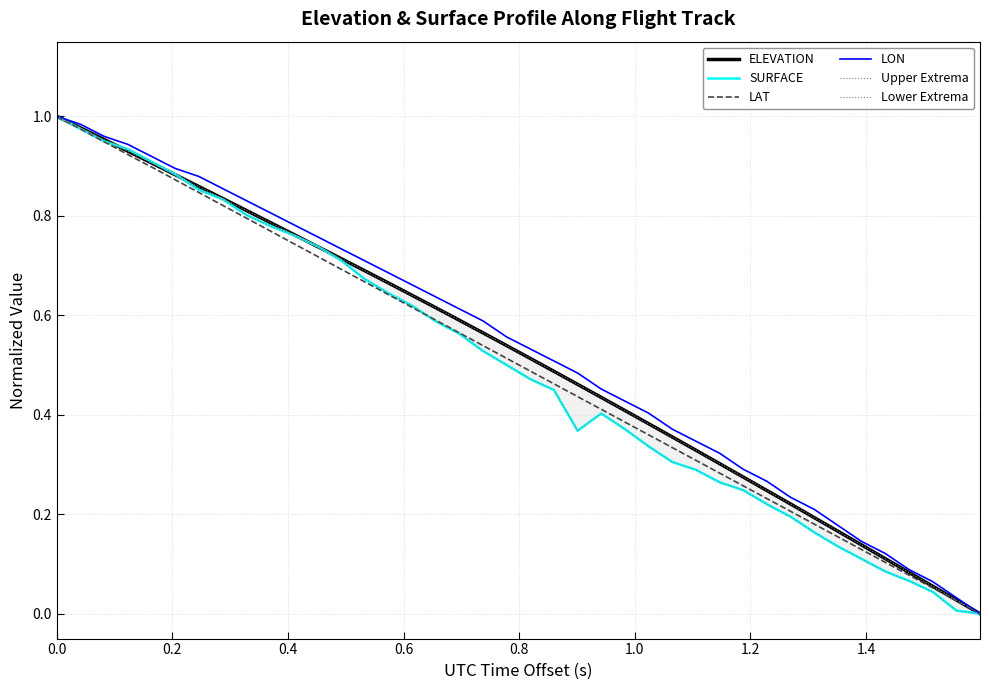

Reading left to right, what are all the values shown in this chart?

ELEVATION: 1.0	1.0	1.0	0.9	0.9	0.9	0.9	0.8	0.8	0.8	0.8	0.7	0.7	0.7	0.7	0.6	0.6	0.6	0.6	0.5	0.5	0.5	0.5	0.4	0.4	0.4	0.4	0.3	0.3	0.3	0.2	0.2	0.2	0.2	0.1	0.1	0.1	0.1	0.0	0.0
SURFACE: 1.0	1.0	0.9	0.9	0.9	0.9	0.9	0.8	0.8	0.8	0.8	0.7	0.7	0.7	0.6	0.6	0.6	0.6	0.5	0.5	0.5	0.4	0.4	0.4	0.4	0.3	0.3	0.3	0.3	0.2	0.2	0.2	0.2	0.1	0.1	0.1	0.1	0.0	0.0	0.0
LAT: 1.0	1.0	0.9	0.9	0.9	0.9	0.8	0.8	0.8	0.8	0.7	0.7	0.7	0.7	0.6	0.6	0.6	0.6	0.5	0.5	0.5	0.5	0.4	0.4	0.4	0.4	0.3	0.3	0.3	0.3	0.2	0.2	0.2	0.2	0.1	0.1	0.1	0.1	0.0	0.0
LON: 1.0	1.0	1.0	0.9	0.9	0.9	0.9	0.9	0.8	0.8	0.8	0.8	0.7	0.7	0.7	0.7	0.6	0.6	0.6	0.6	0.5	0.5	0.5	0.5	0.4	0.4	0.4	0.3	0.3	0.3	0.3	0.2	0.2	0.2	0.1	0.1	0.1	0.1	0.0	0.0
Upper Extrema: 1.0	1.0	1.0	0.9	0.9	0.9	0.9	0.8	0.8	0.8	0.8	0.7	0.7	0.7	0.7	0.6	0.6	0.6	0.6	0.5	0.5	0.5	0.5	0.4	0.4	0.4	0.4	0.3	0.3	0.3	0.2	0.2	0.2	0.2	0.1	0.1	0.1	0.1	0.0	0.0
Lower Extrema: 1.0	1.0	0.9	0.9	0.9	0.9	0.9	0.8	0.8	0.8	0.8	0.7	0.7	0.7	0.6	0.6	0.6	0.6	0.5	0.5	0.5	0.4	0.4	0.4	0.4	0.3	0.3	0.3	0.3	0.2	0.2	0.2	0.2	0.1	0.1	0.1	0.1	0.0	0.0	0.0